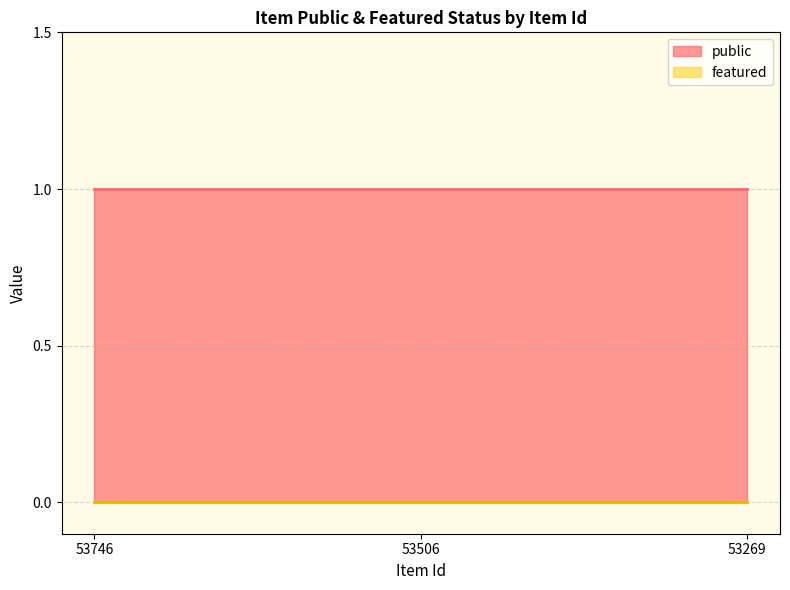

List the series in order of their overall mean, highest first.

public, featured